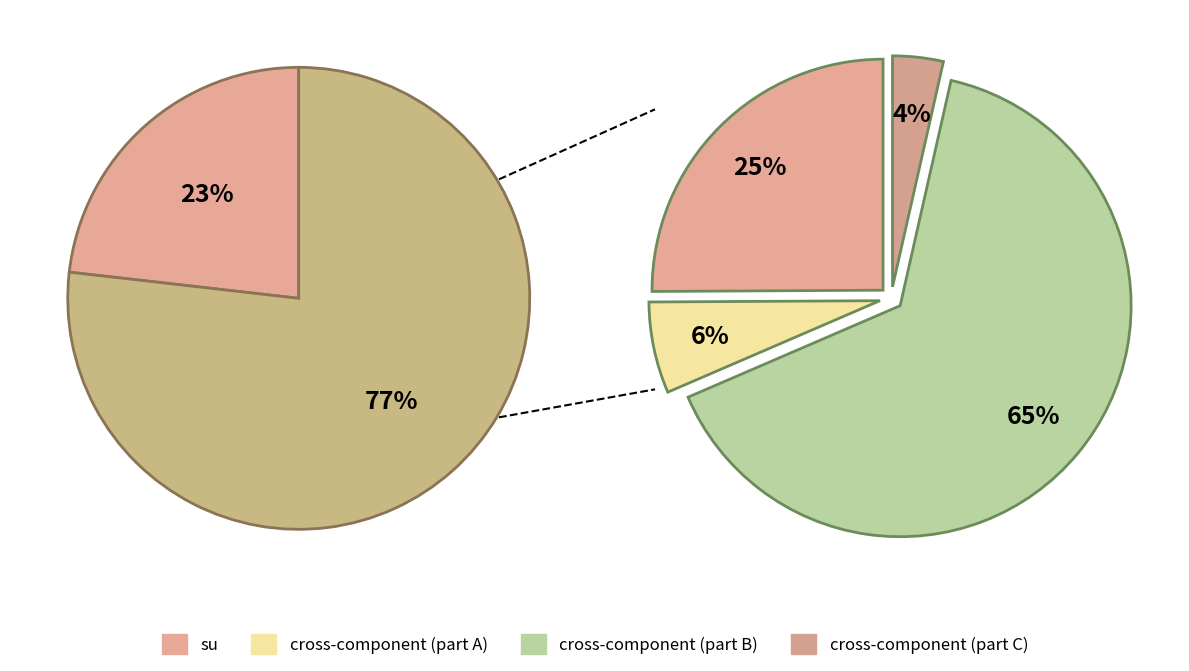

Which slice is the largest?

cross-component